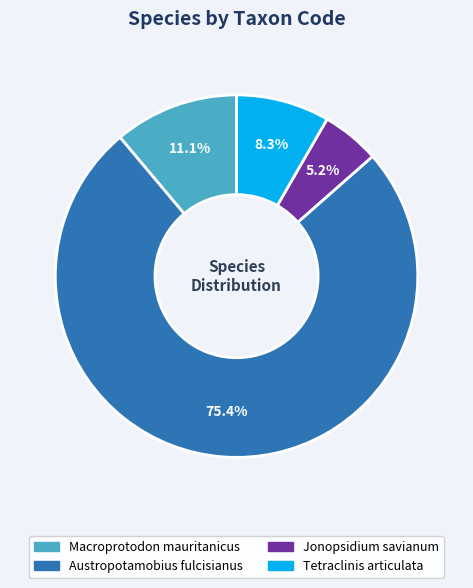

Which slice is the smallest?

Jonopsidium savianum